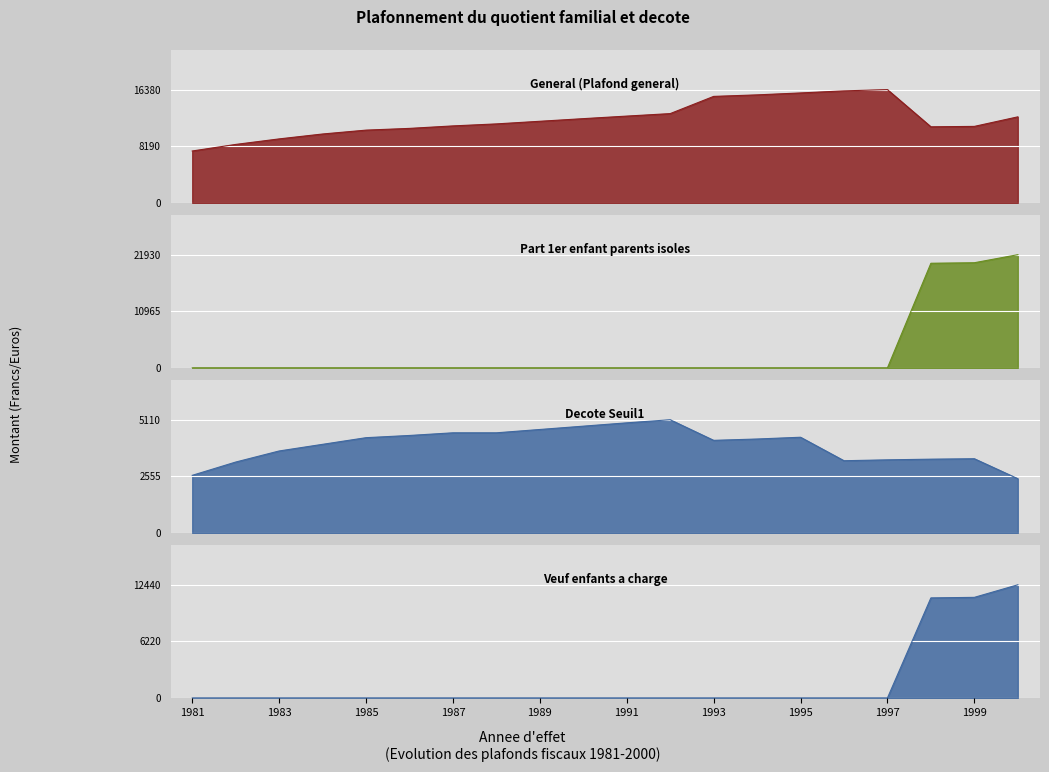

What is the difference between the Decote Seuil1 values at 1988 and 1999?

1170